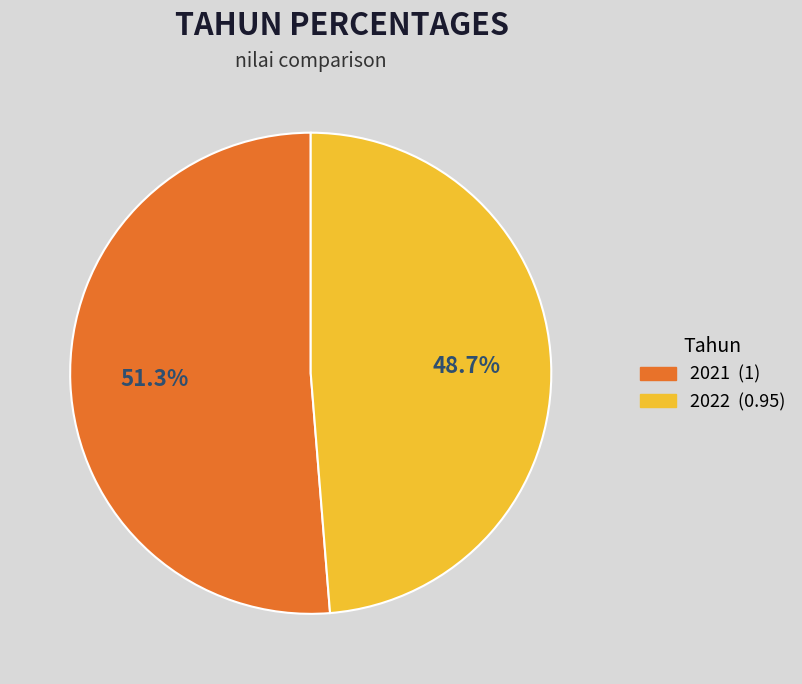

To the nearest percent, what portion does 2021 represent?

51%